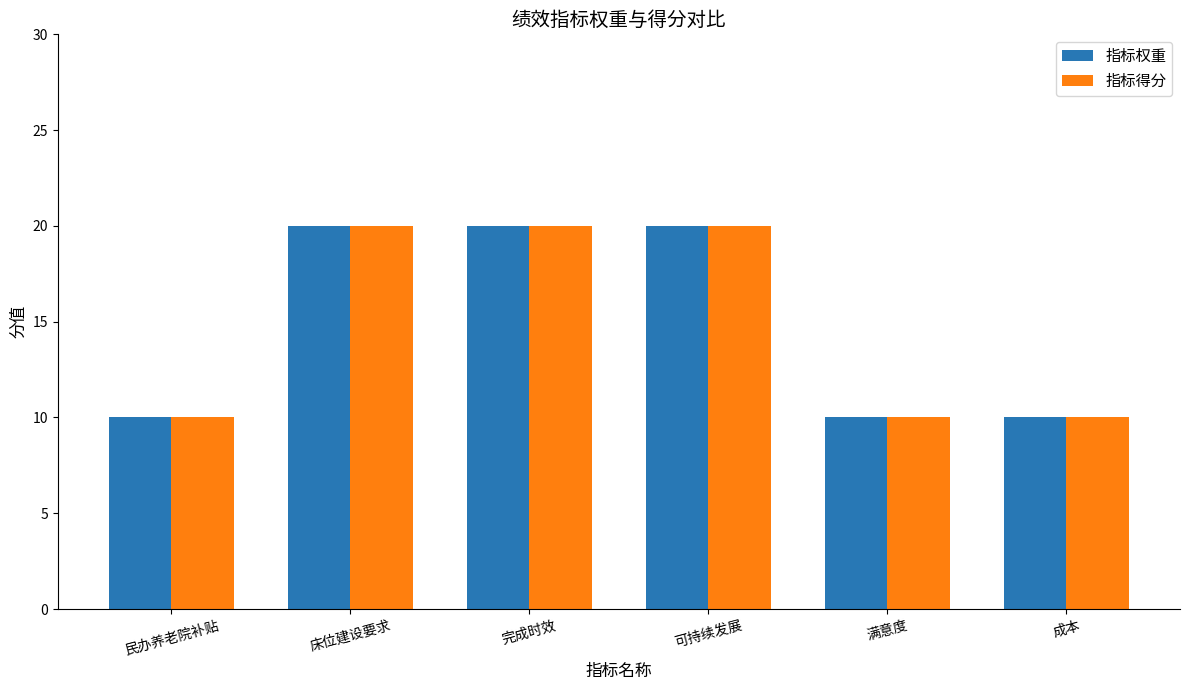

What is the approximate value of 指标得分 at 可持续发展?

20